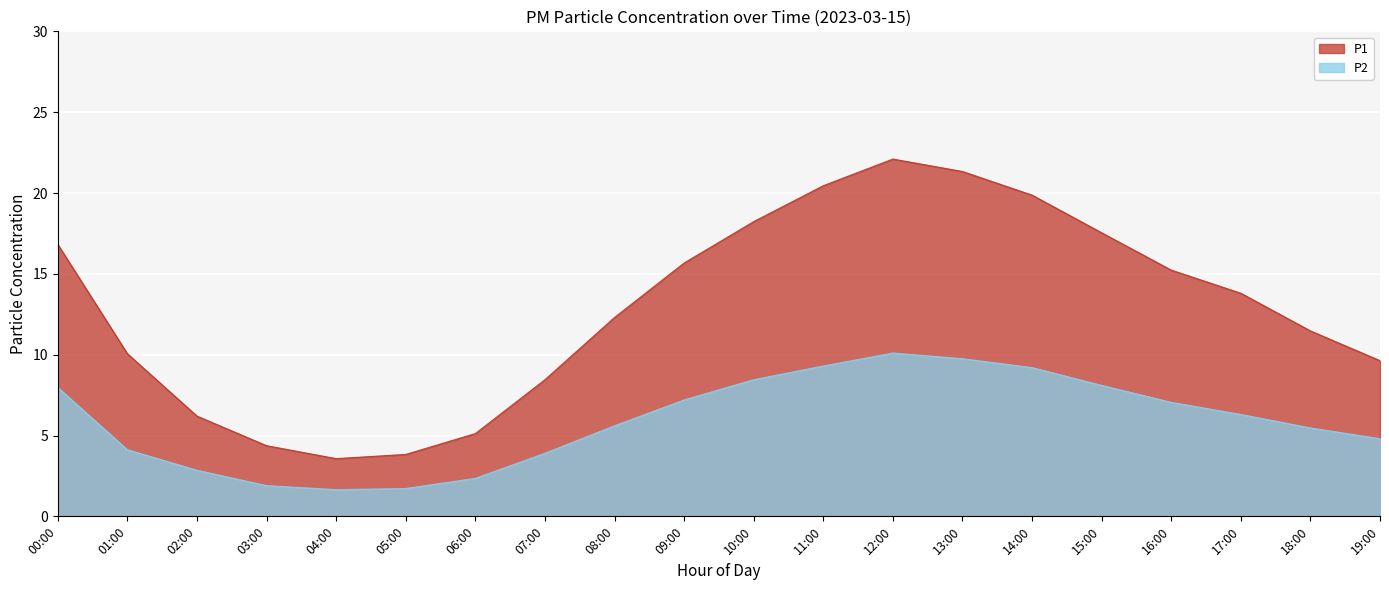

True or false: P2 and P1 cross at least once.

False